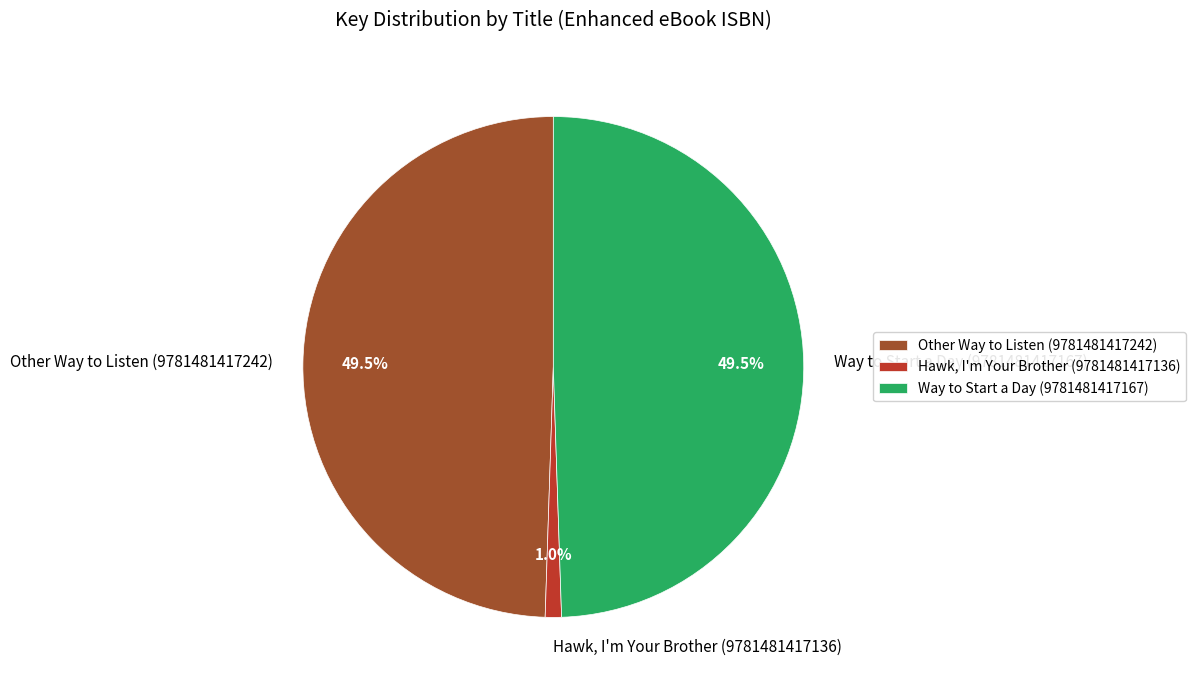

What portion of the pie excludes Hawk, I'm Your Brother (9781481417136)?

99.0%